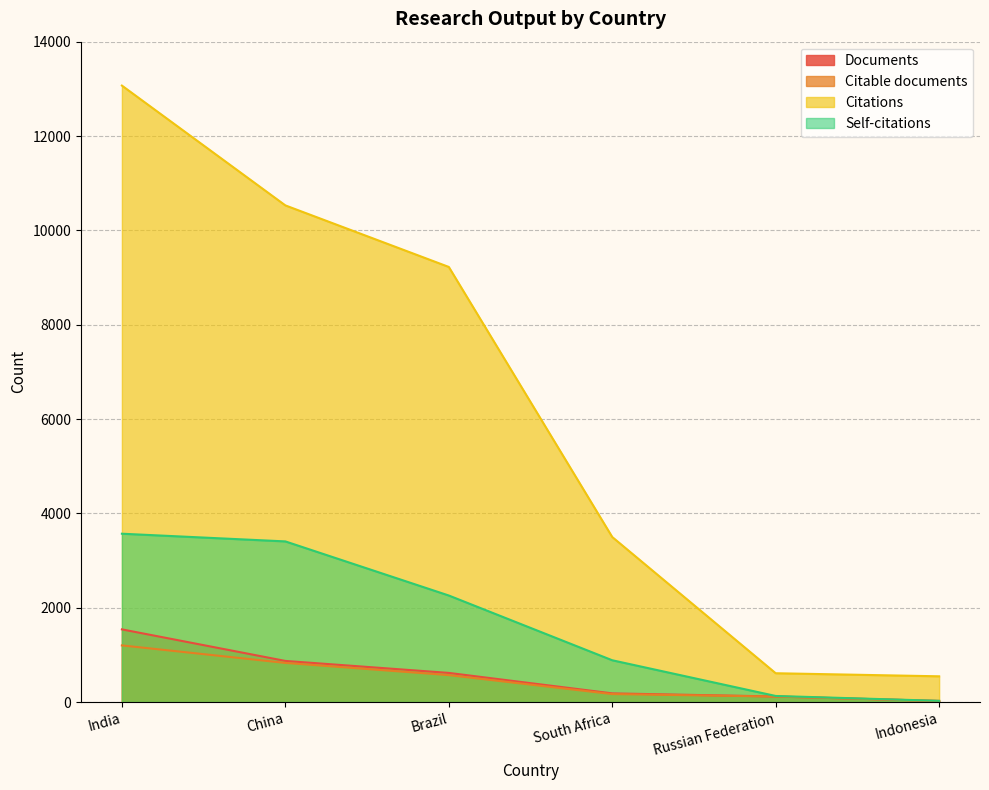

What is the total value across all series at China?

15634